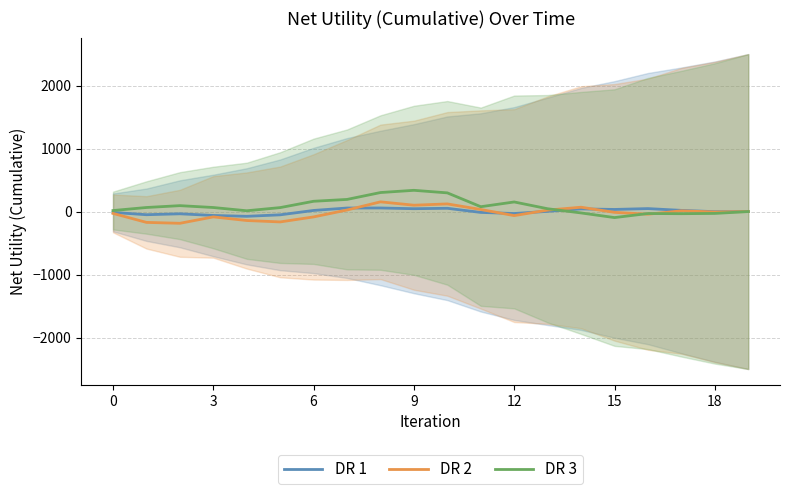

Read the DR 3 value at 18.

-29.3